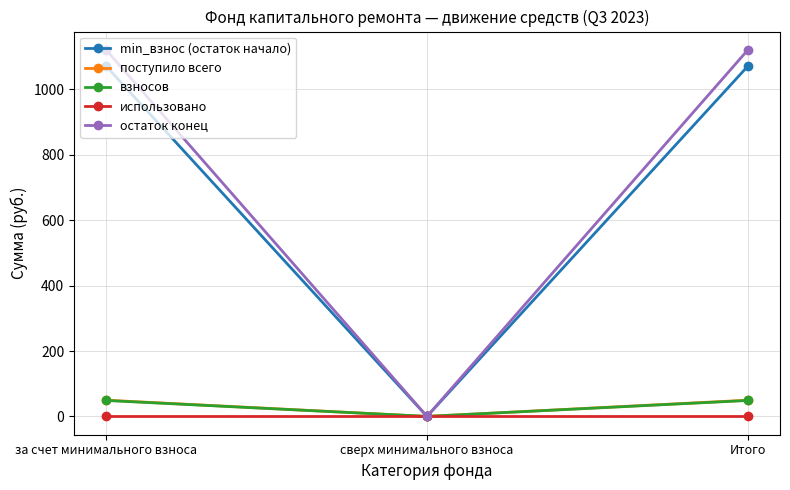

How many series are shown in this chart?

5